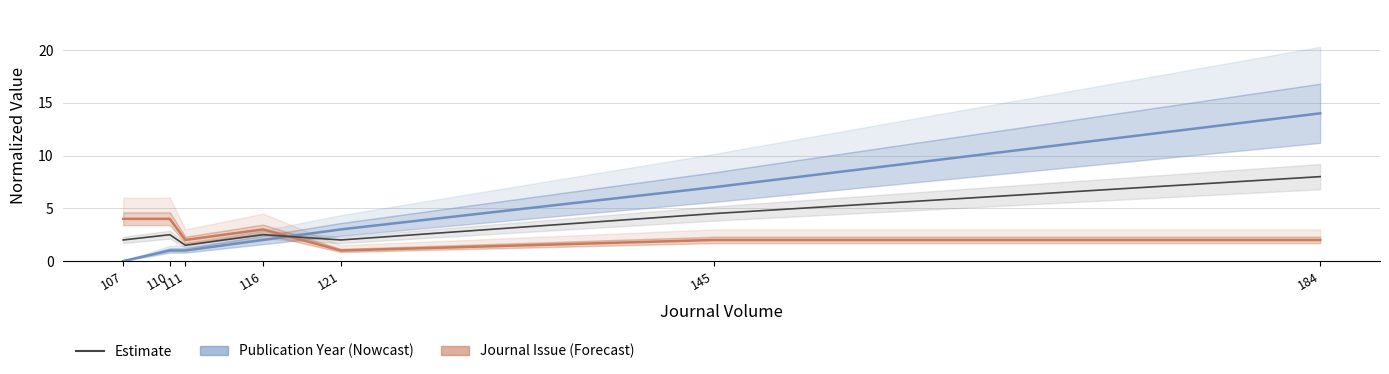

What is the change in value from 110 to 145?

+2.0